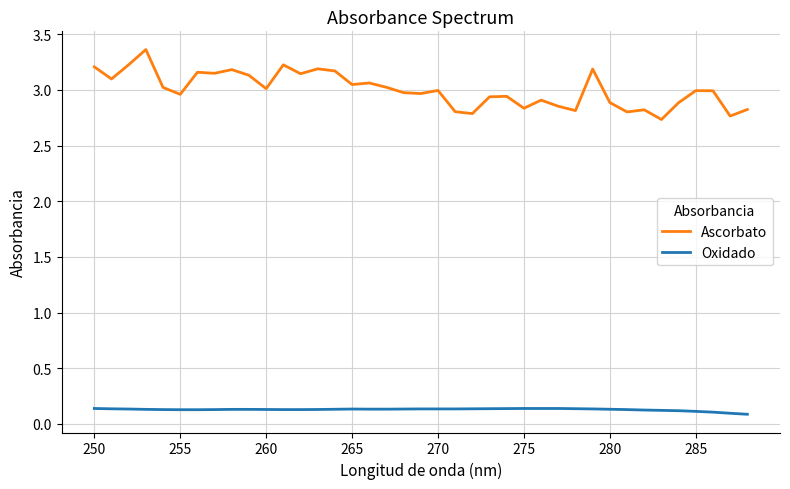

True or false: Oxidado and Ascorbato intersect in this chart.

False